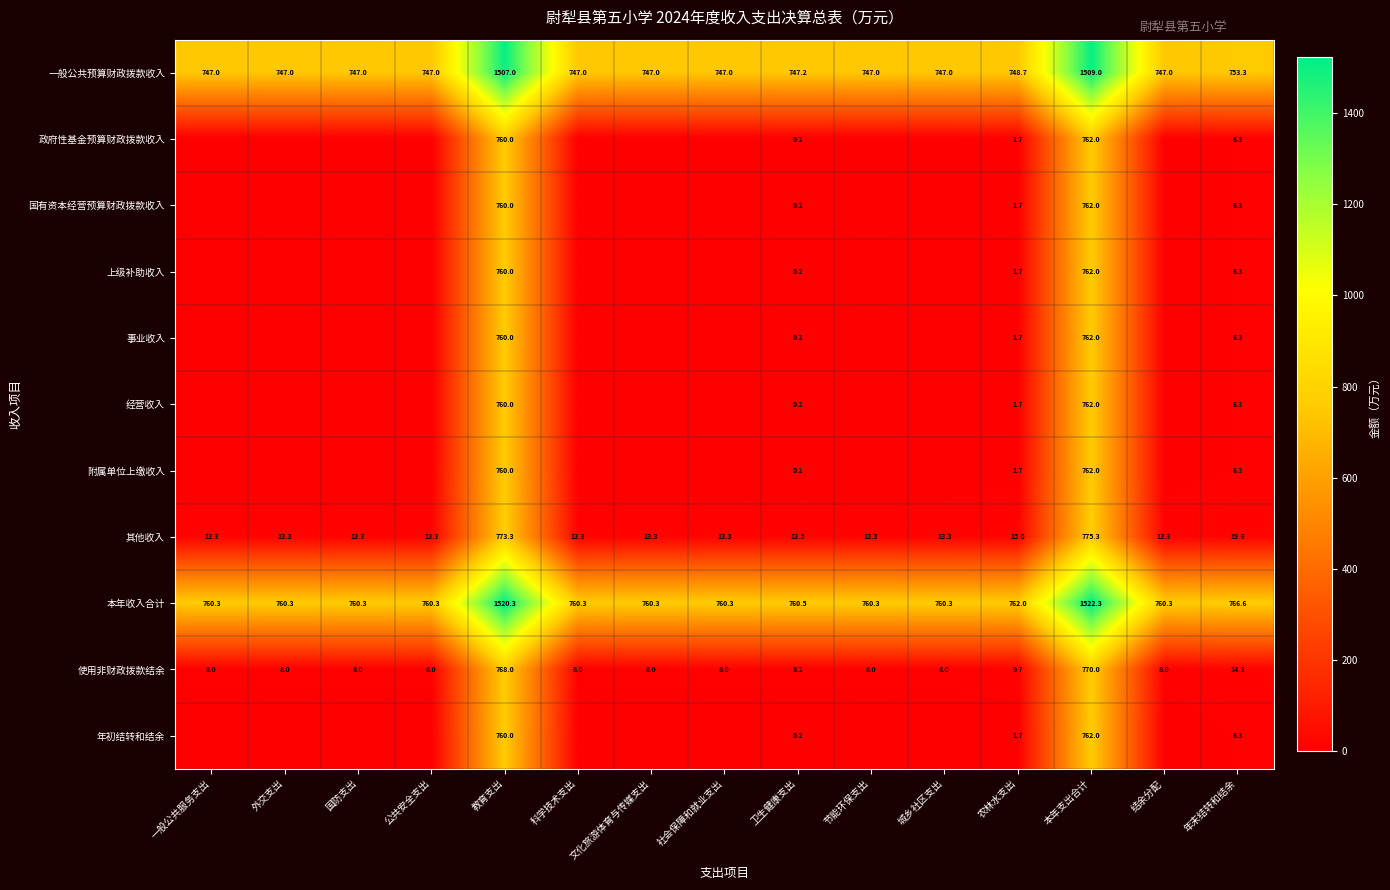

What is the difference between the highest and lowest values at 农林水支出?

760.3